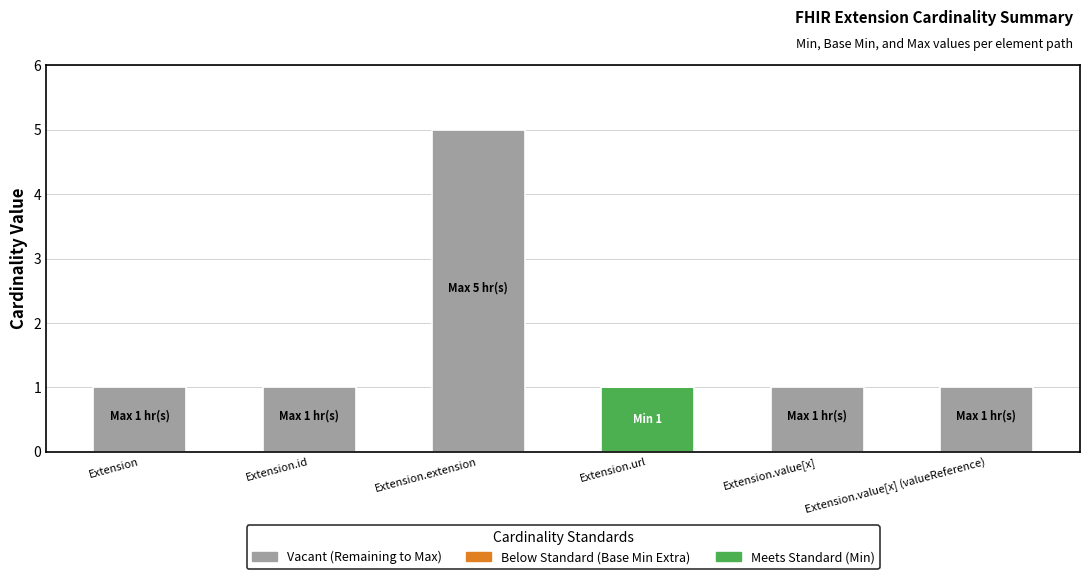

At which category is the sum across all series the highest?

Extension.extension